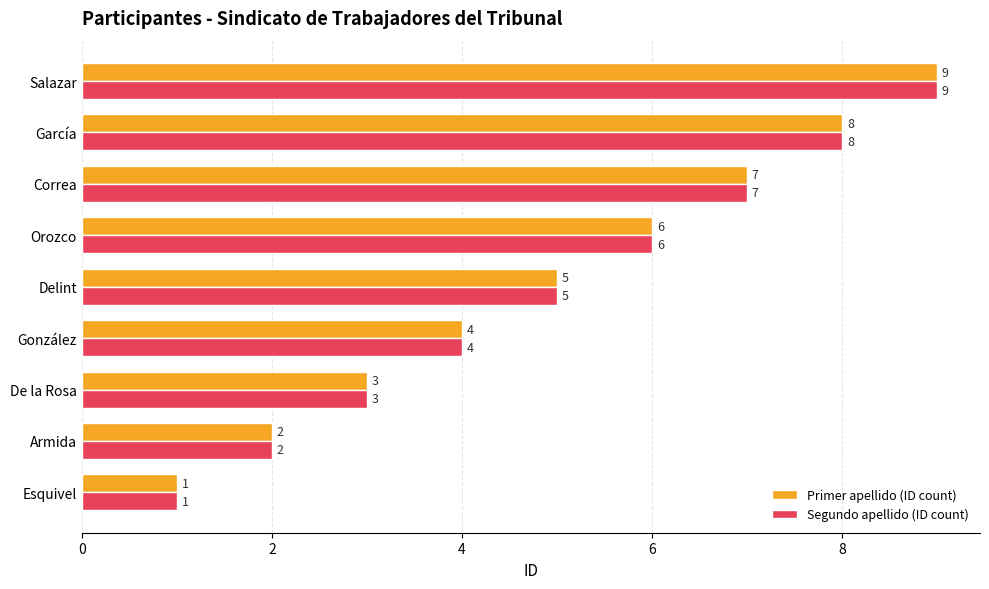

At which label is Primer apellido (ID count) closest to 5?

Delint